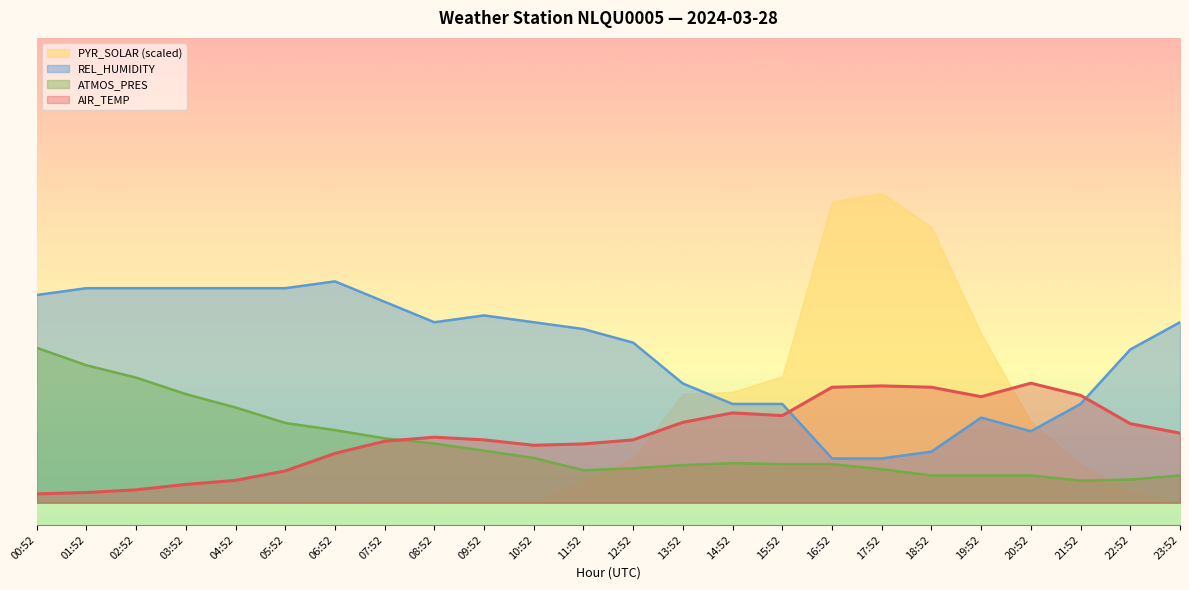

The value of REL_HUMIDITY at 21:52 is 22.3. True or false?

True